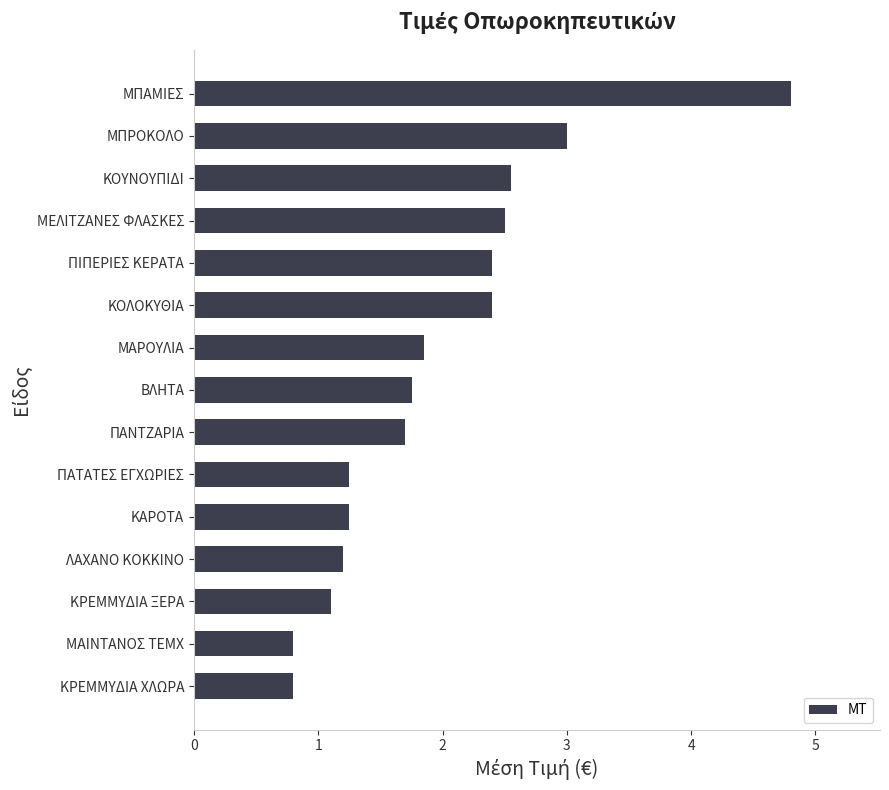

What is the maximum value shown in the chart?

4.8